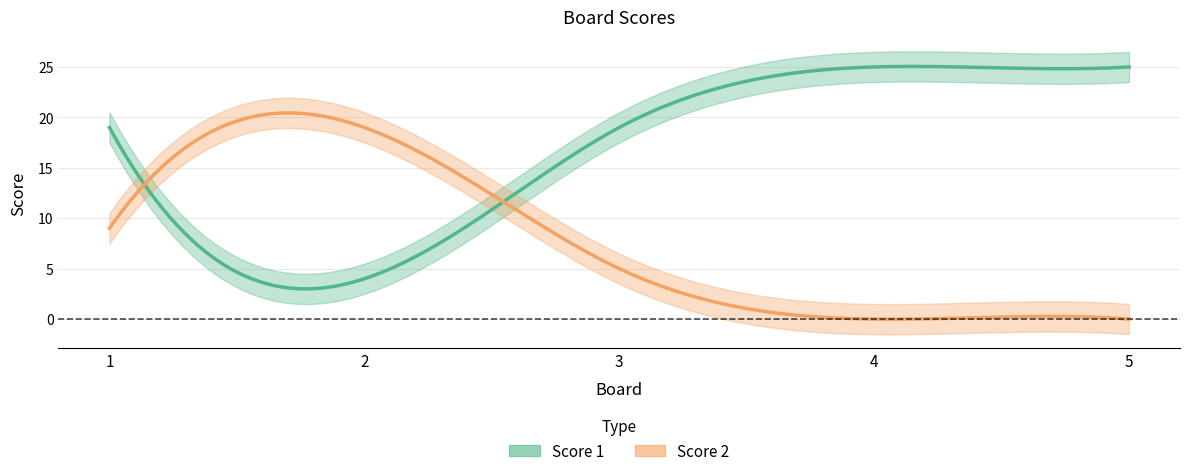

True or false: Score 1 and Score 2 intersect in this chart.

True